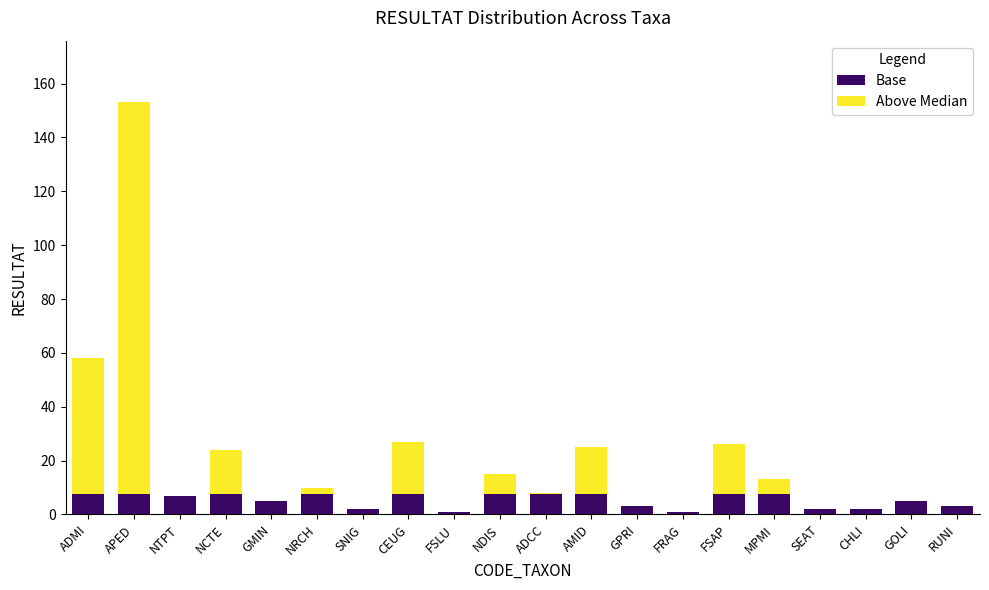

At which category is the sum across all series the highest?

APED